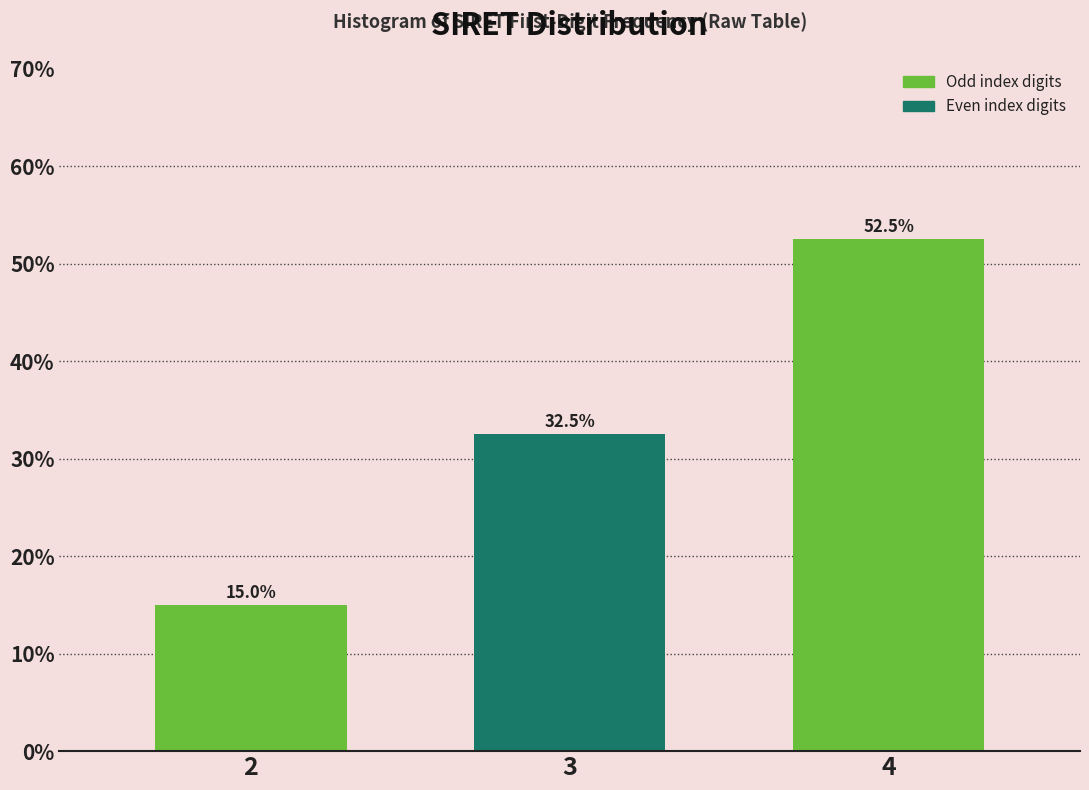

Reading left to right, transcribe all the data shown in this chart.

2=15.0	3=32.5	4=52.5